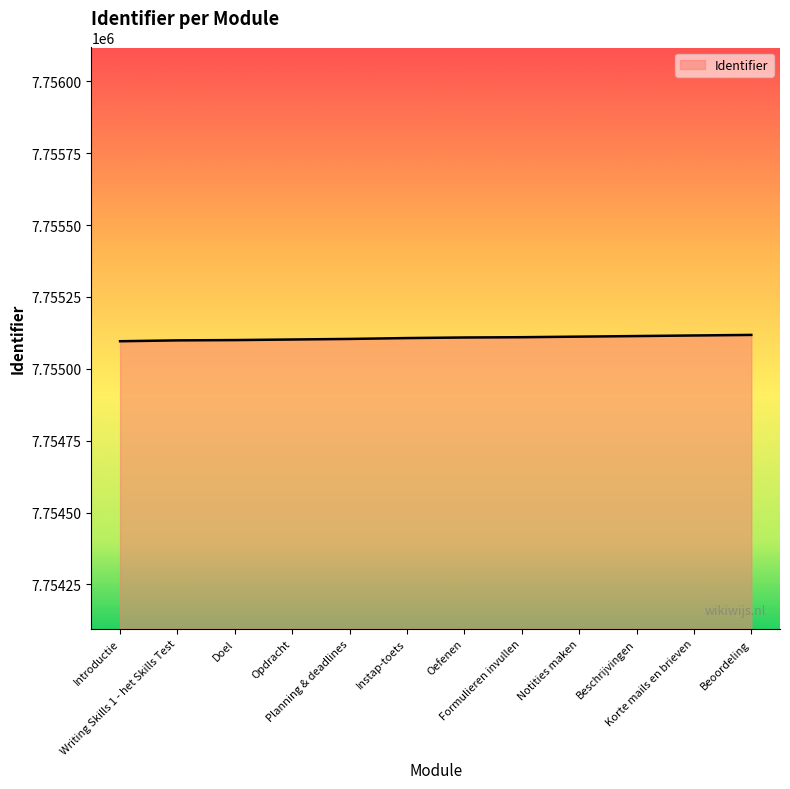

True or false: the data shows 7755112 at Notities maken.

True